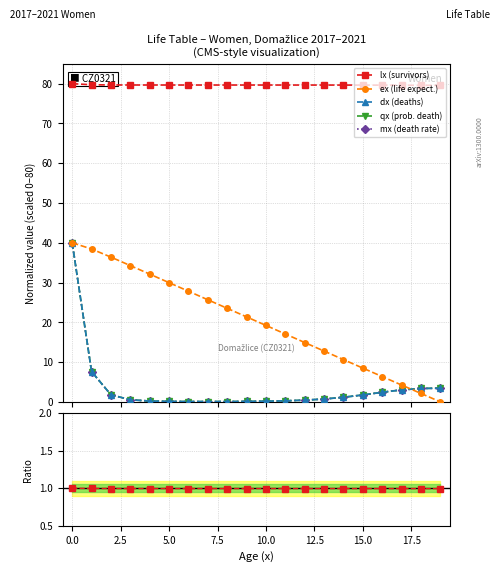

Reading right to left, list all the values displayed in this chart.

lx (survivors): 79.6	79.6	79.6	79.6	79.6	79.6	79.7	79.7	79.7	79.7	79.7	79.7	79.7	79.7	79.7	79.7	79.7	79.7	79.7	80.0
ex (life expect.): 0.0	2.1	4.2	6.4	8.5	10.6	12.8	14.9	17.1	19.2	21.4	23.5	25.7	27.8	30.0	32.1	34.3	36.4	38.4	40.0
dx (deaths): 3.4	3.4	3.0	2.4	1.7	1.1	0.7	0.4	0.3	0.2	0.1	0.1	0.1	0.1	0.1	0.2	0.5	1.8	7.6	40.0
qx (prob. death): 3.4	3.4	3.0	2.4	1.7	1.1	0.7	0.4	0.3	0.2	0.1	0.1	0.1	0.1	0.1	0.2	0.5	1.8	7.6	40.0
mx (death rate): 3.4	3.4	3.0	2.4	1.7	1.1	0.7	0.4	0.3	0.2	0.1	0.1	0.1	0.1	0.1	0.2	0.5	1.8	7.6	40.0
lx ratio: 1.0	1.0	1.0	1.0	1.0	1.0	1.0	1.0	1.0	1.0	1.0	1.0	1.0	1.0	1.0	1.0	1.0	1.0	1.0	1.0